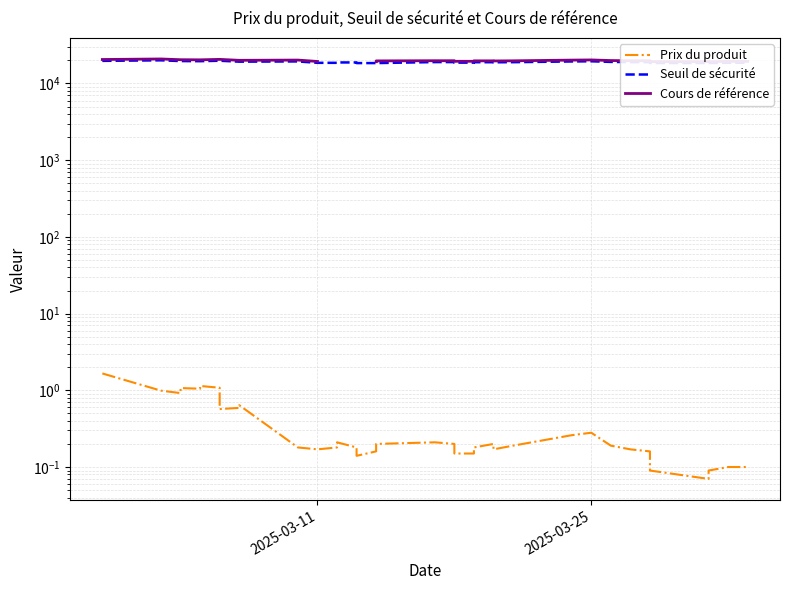

True or false: Seuil de sécurité has more than 2 points higher than both neighbors.

True